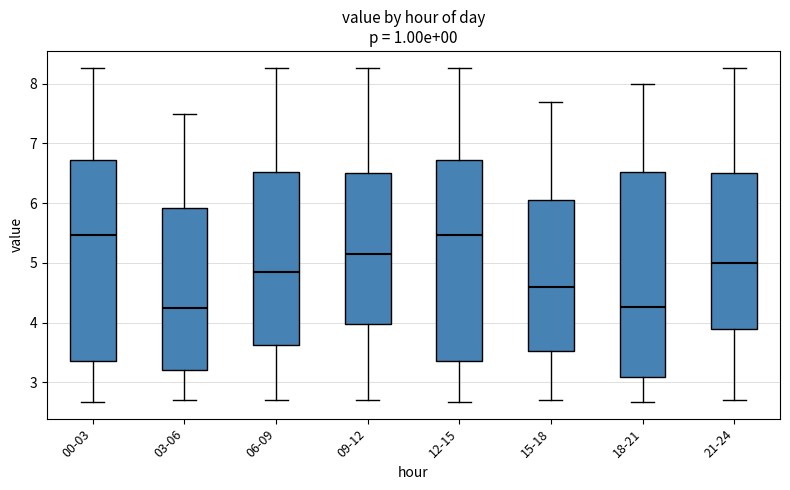

Where does the lower whisker of the box for 21-24 end on the y-axis? The values are not printed on the chart, so give them approximately, as read against the axis.

2.7